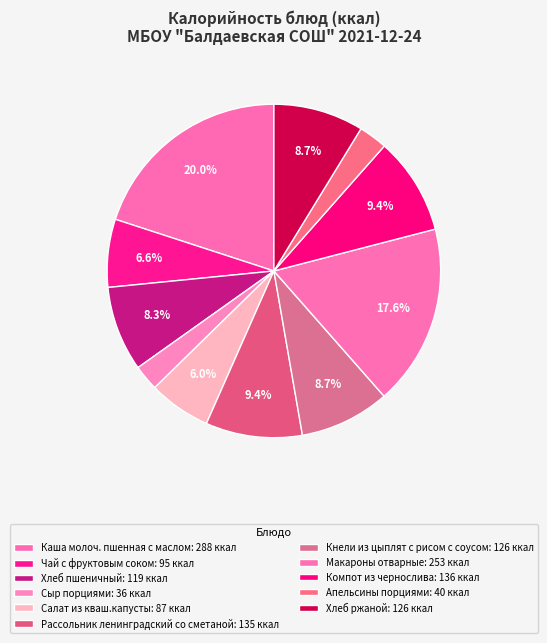

How many segments does this pie chart have?

11